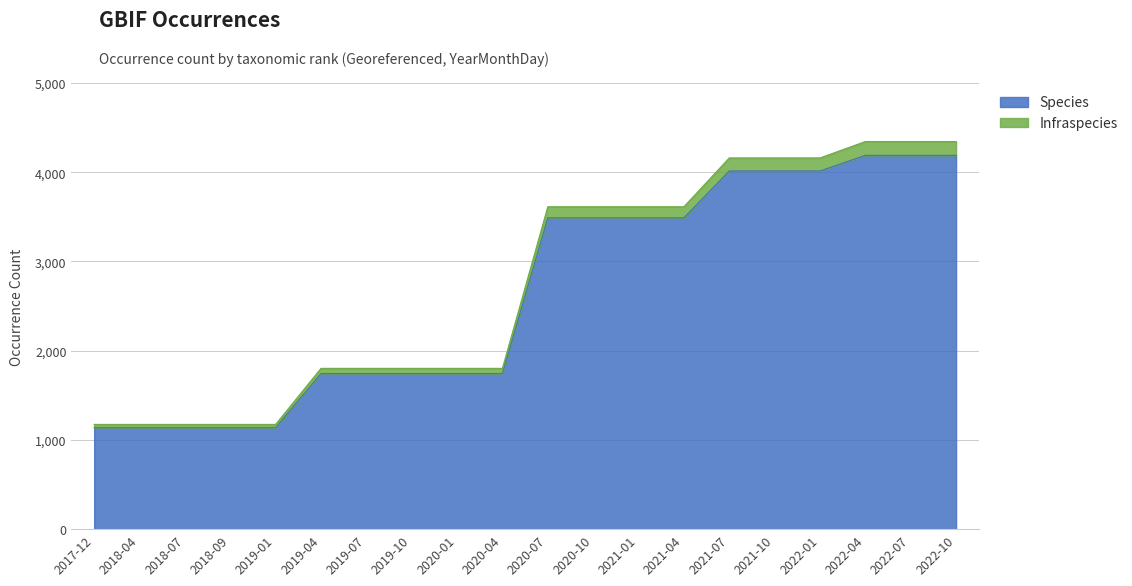

What is the highest value of the Species series?

4189